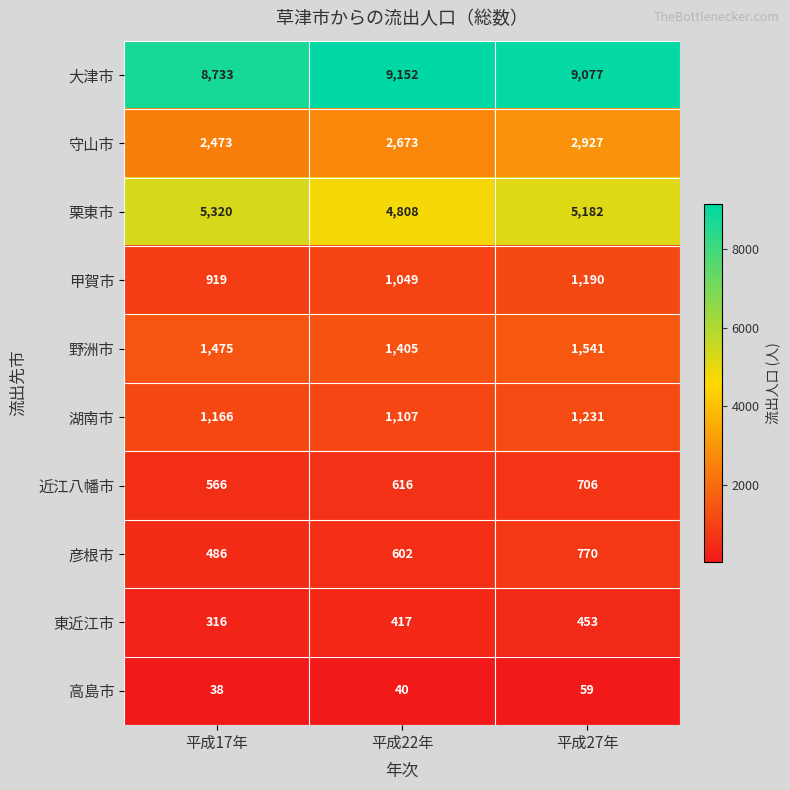

What is the difference between the maximum and second lowest values in the 湖南市 series?

65